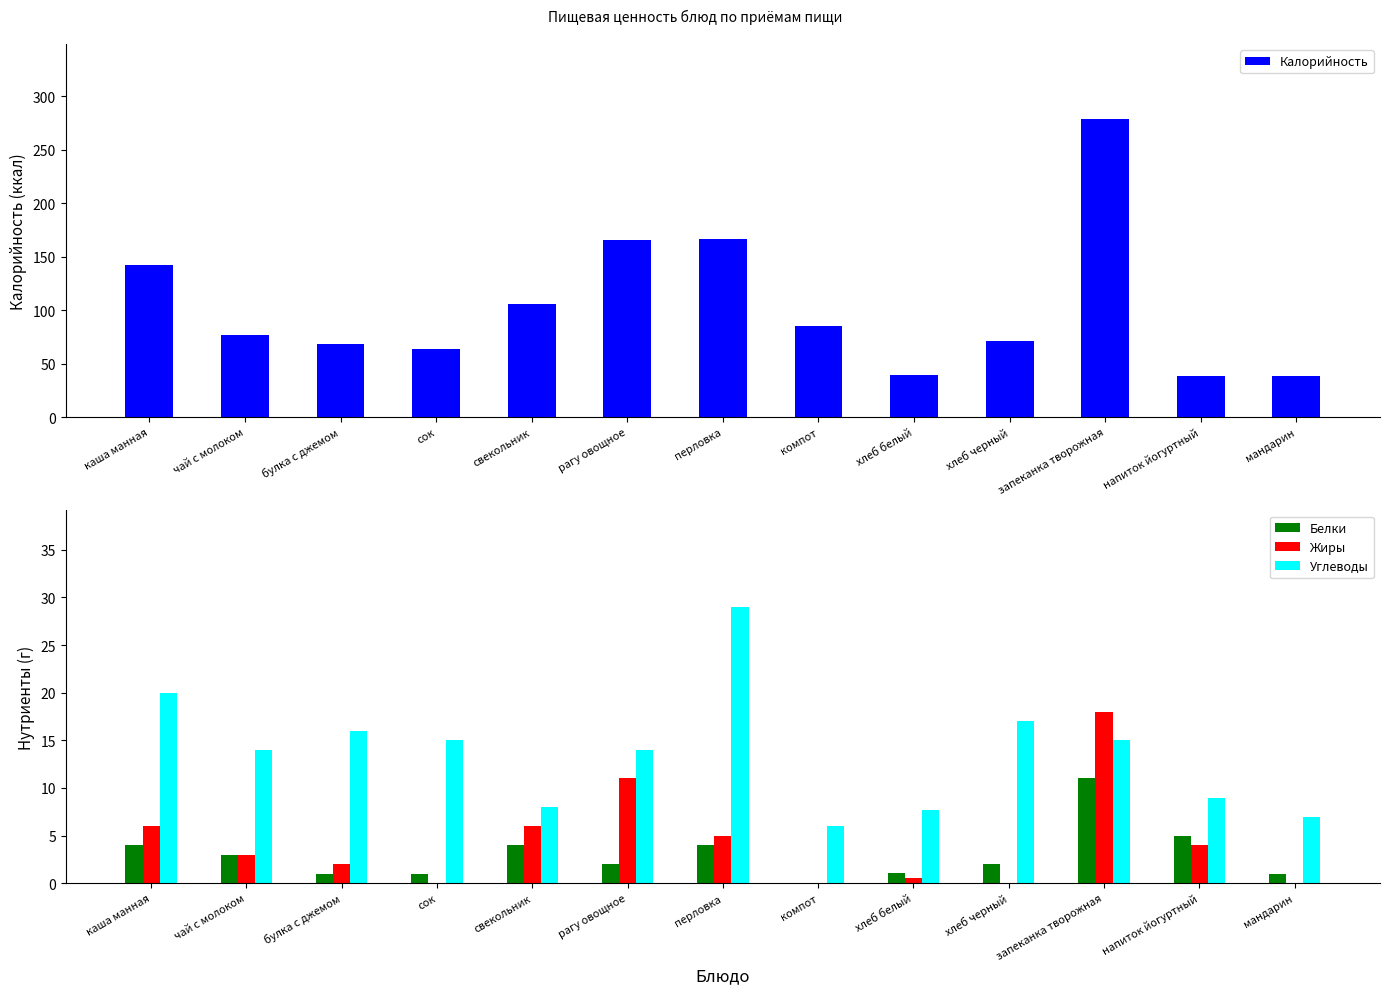

Rank the categories by Жиры value from lowest to highest.

сок, компот, хлеб черный, мандарин, хлеб белый, булка с джемом, чай с молоком, напиток йогуртный, перловка, каша манная, свекольник, рагу овощное, запеканка творожная